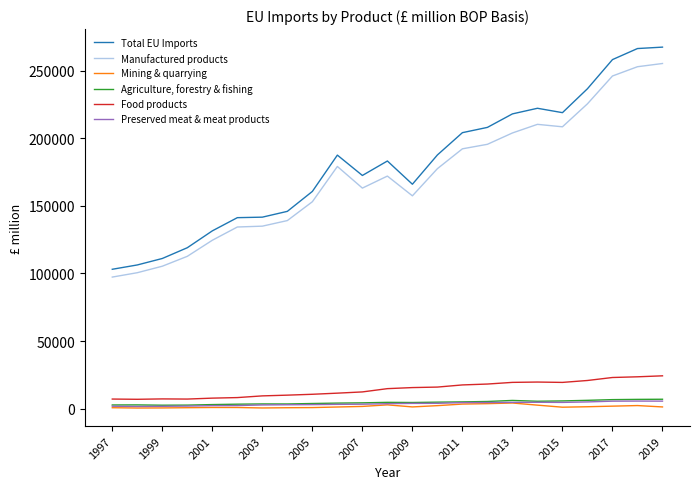

Which series has the largest range (max minus min)?

Total EU Imports